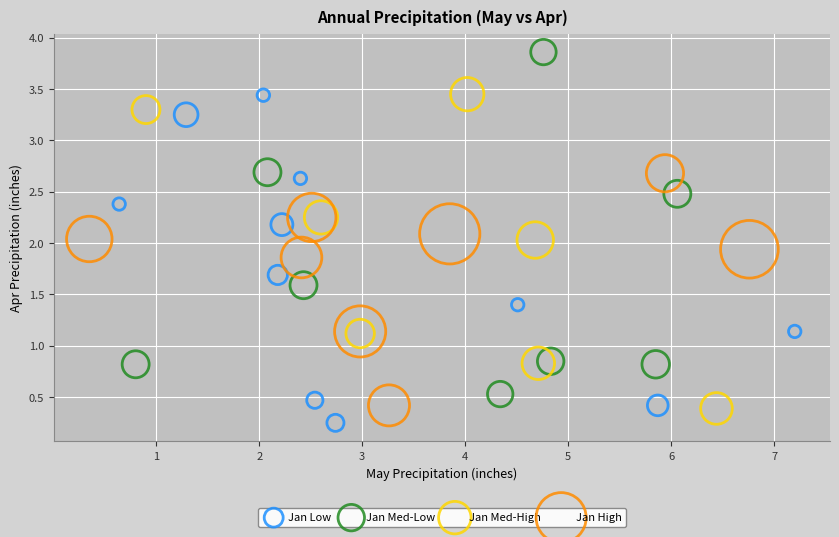

Which series has the largest Y range (max minus min)?

Jan Med-Low